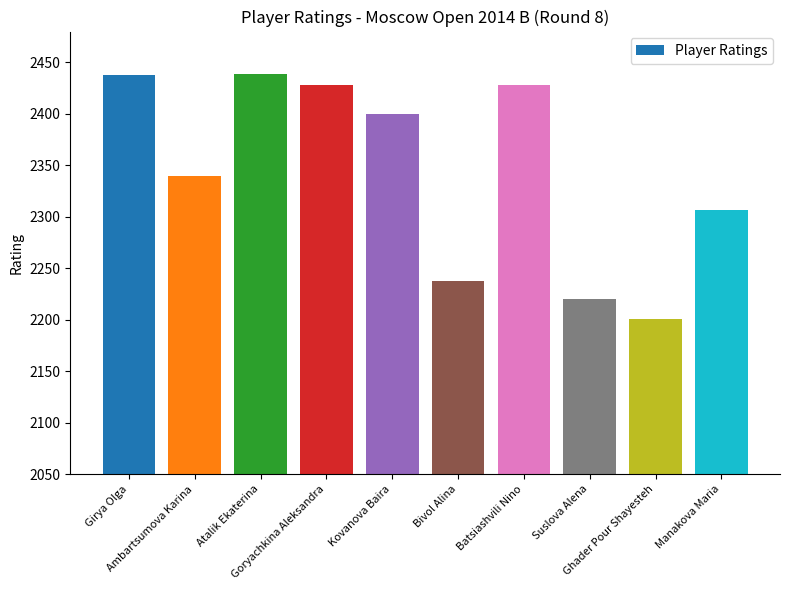

What is the average value?

2344